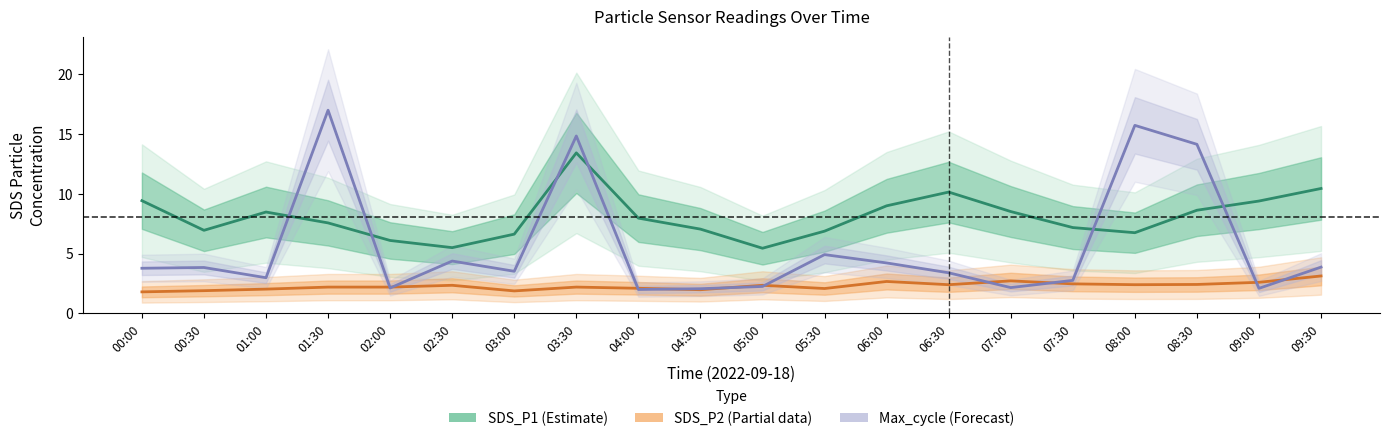

True or false: Max_cycle (Forecast) has more than 1 points higher than both neighbors.

True